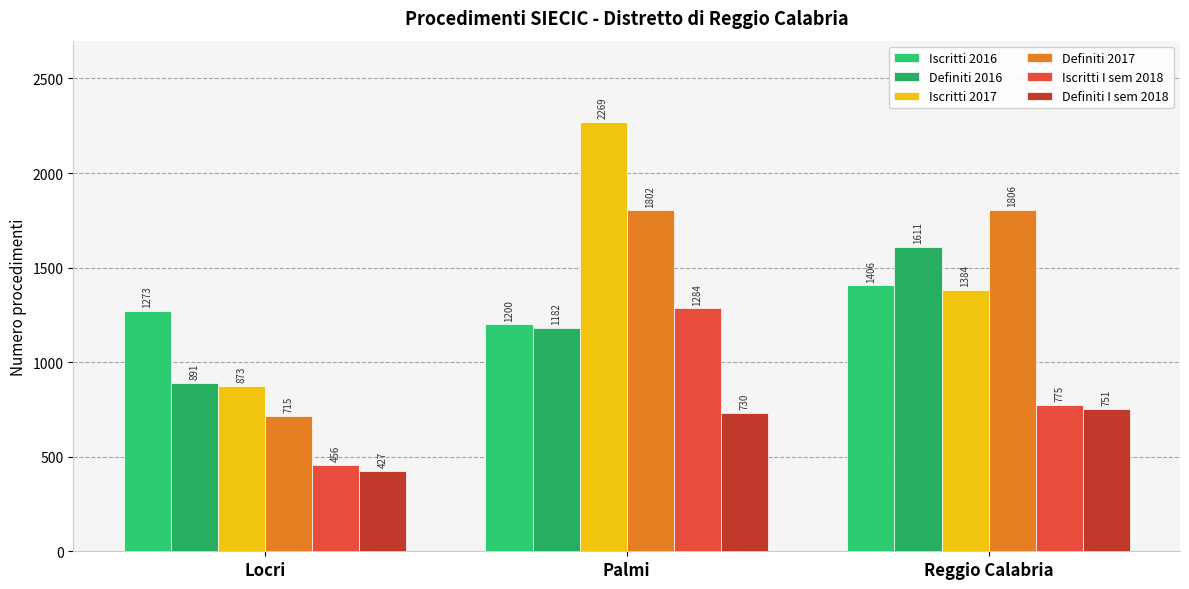

Which category has the lowest value in the Definiti 2016 series?

Locri